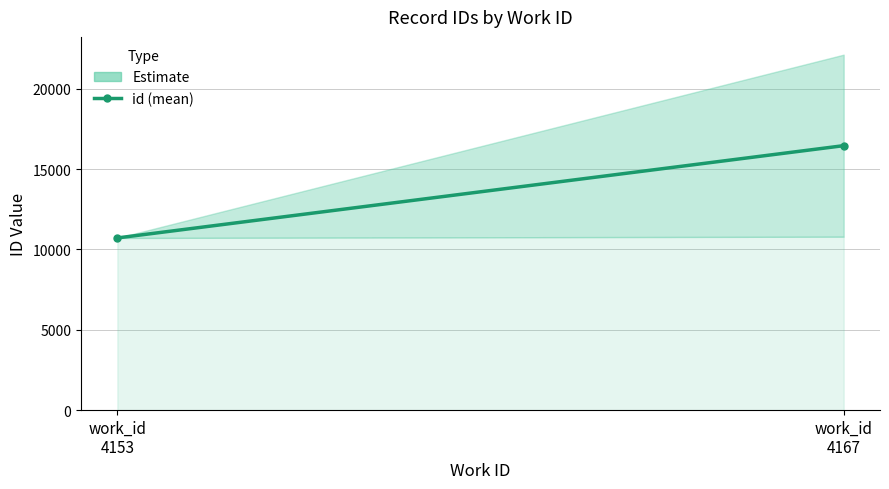

Where is the data nearest to the value 13582?

work_id
4153